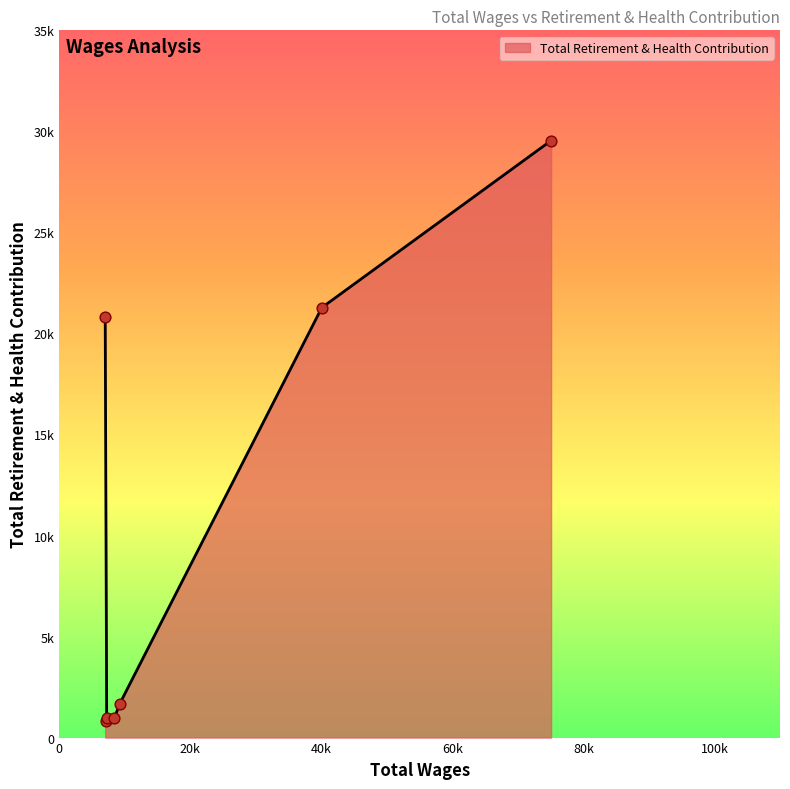

Which has a higher value, 7007.0 or 9226.0?

7007.0